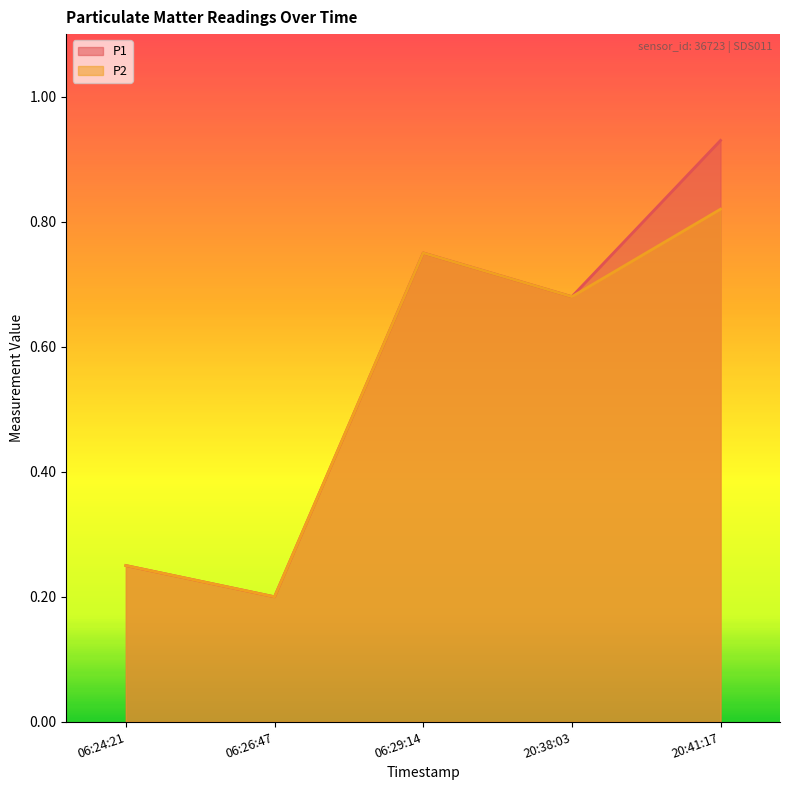

True or false: P2 and P1 intersect in this chart.

False